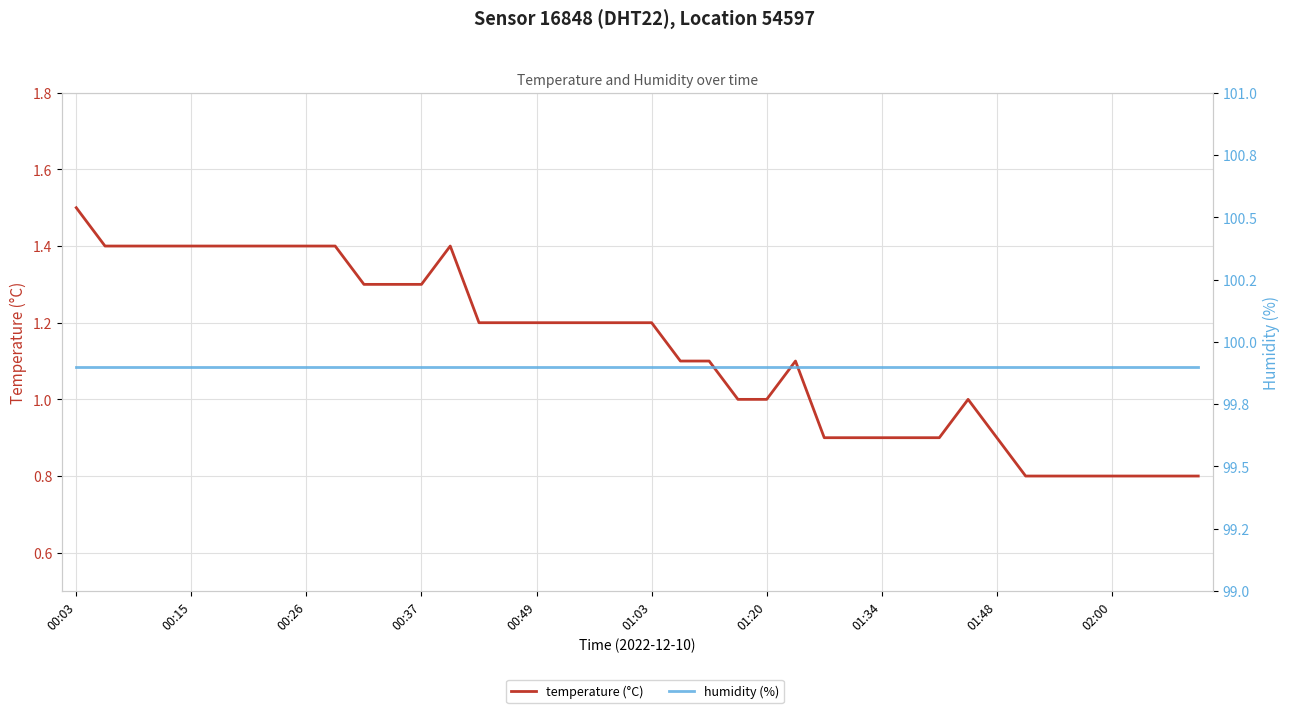

Count the number of data series in this chart.

2